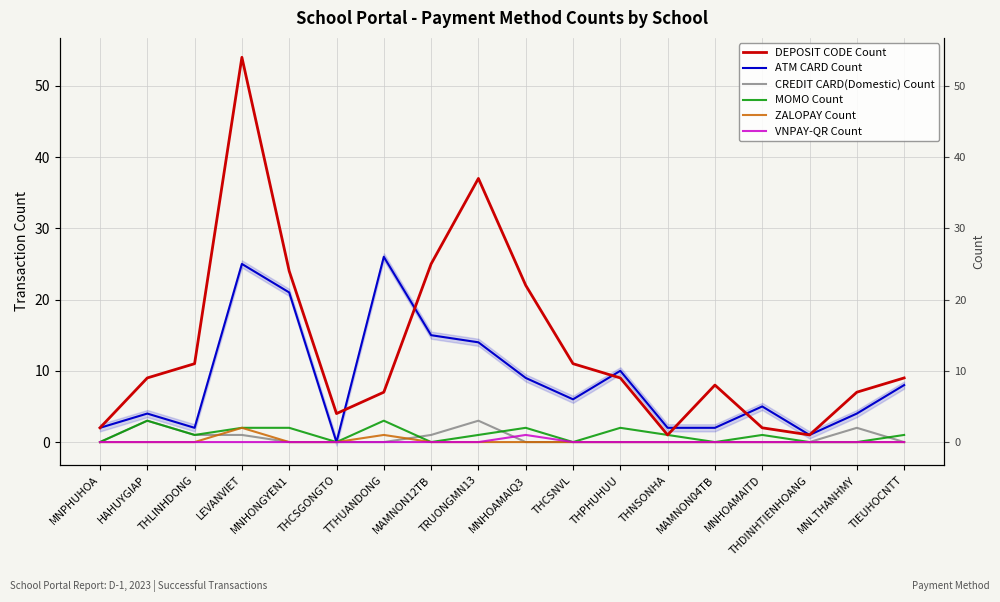

What is the label of the 17th point from the left?

MNLTHANHMY